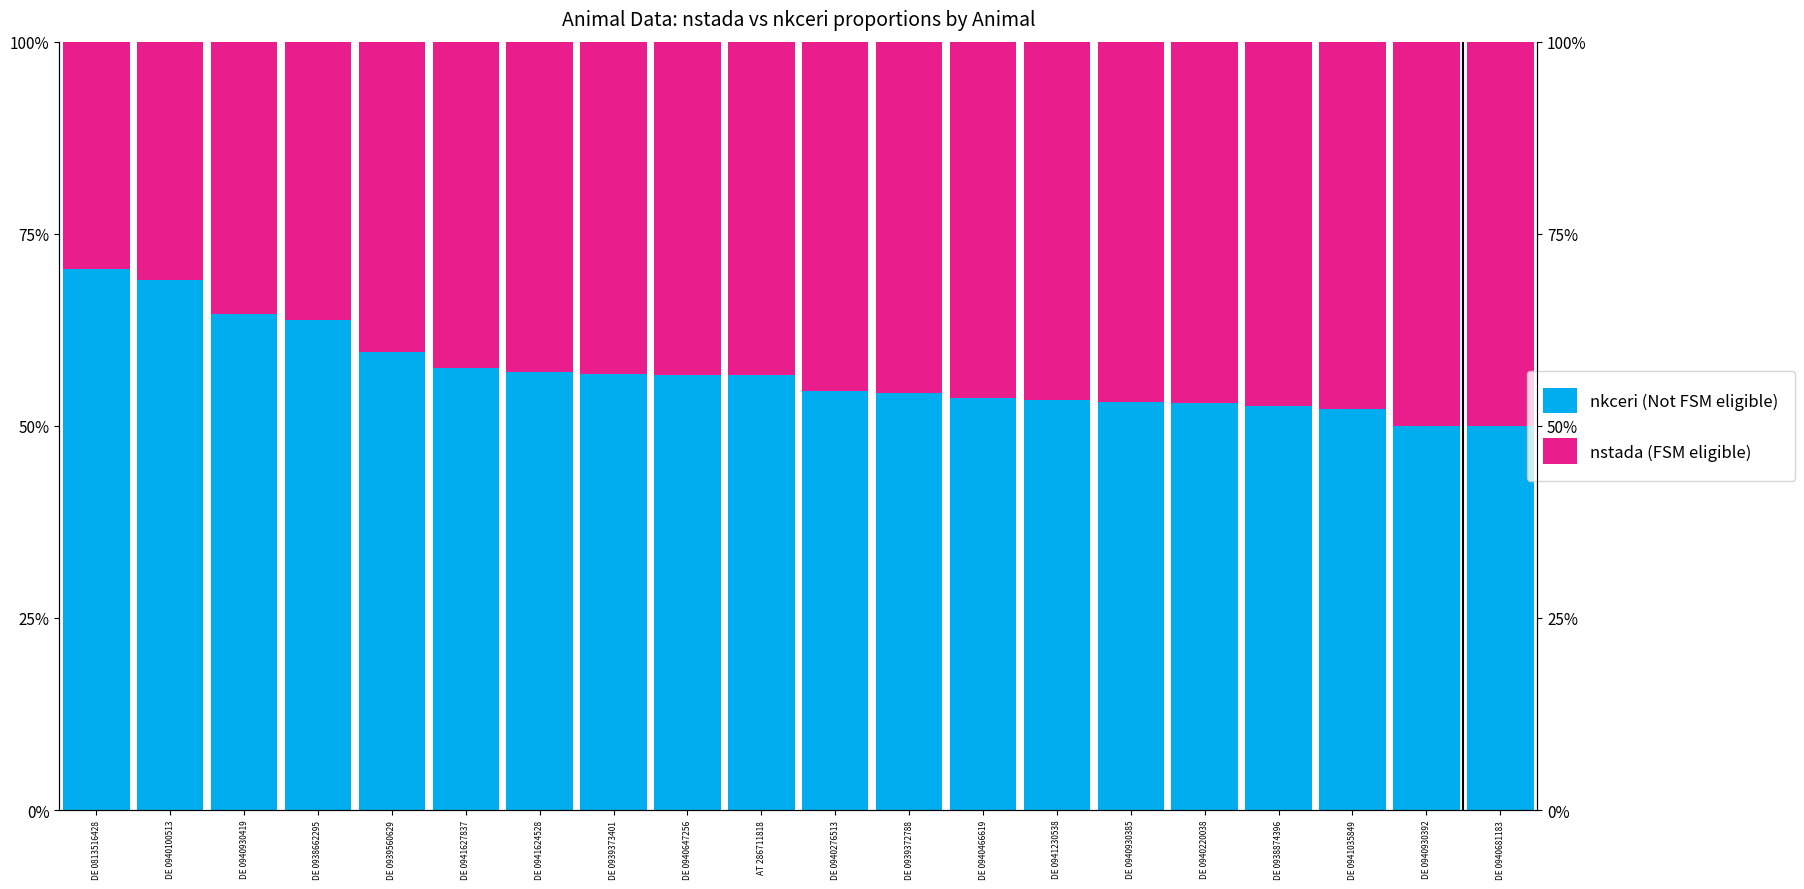

True or false: nkceri (Not FSM eligible) has a value of 0.3 at DE 0939373401.

False